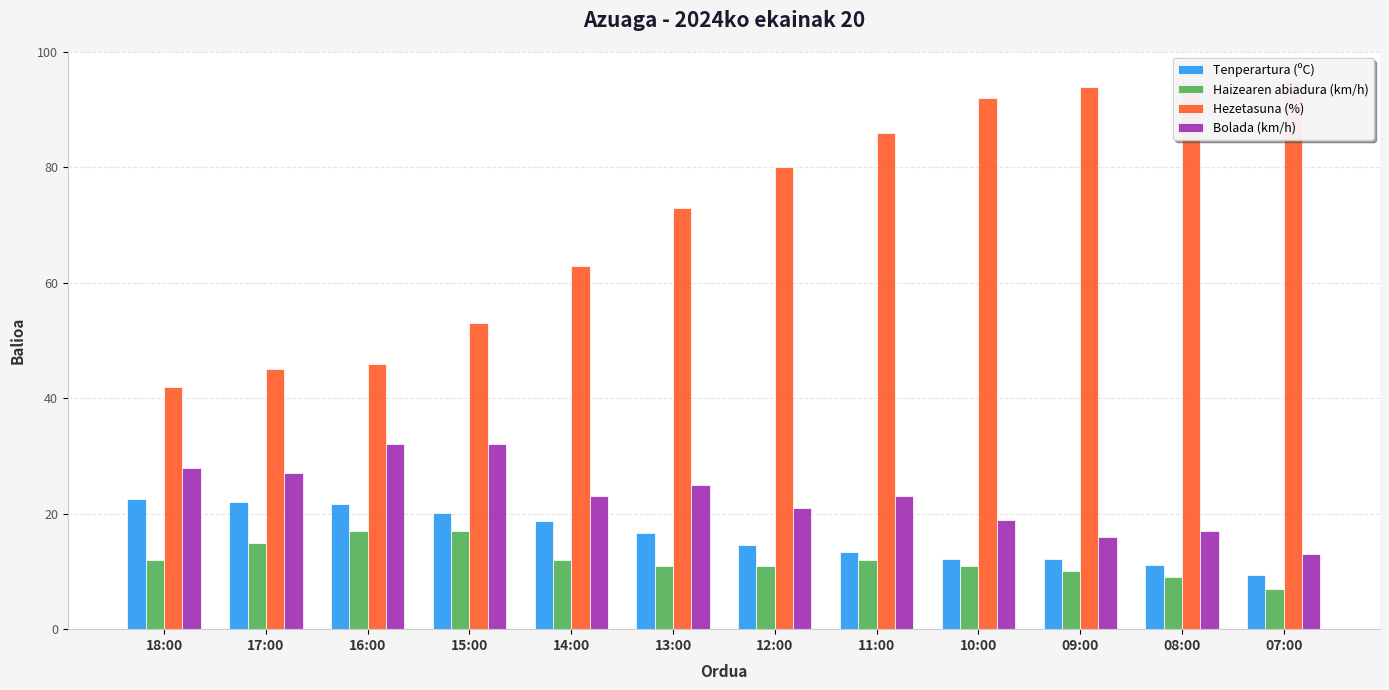

Rank the series by their maximum value, from highest to lowest.

Hezetasuna (%), Bolada (km/h), Tenperartura (ºC), Haizearen abiadura (km/h)